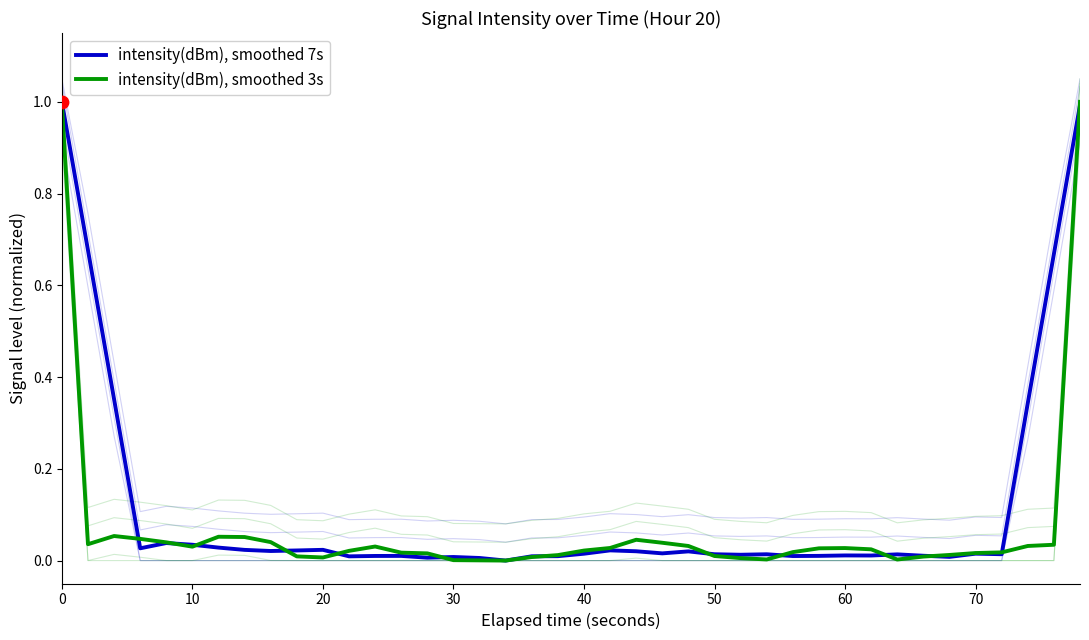

Which series has the widest spread of Y values?

intensity(dBm), smoothed 7s